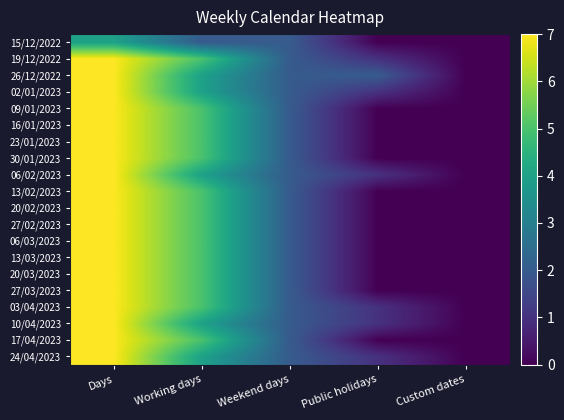

What is the total value across all series at Public holidays?

8